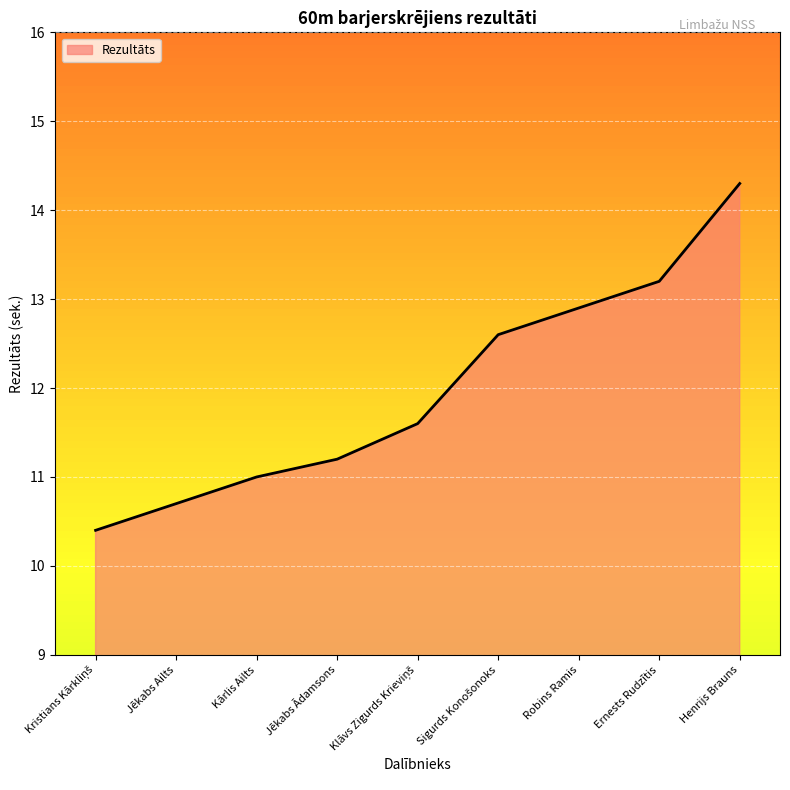

What value does the data have at Jēkabs Ailts?

10.7